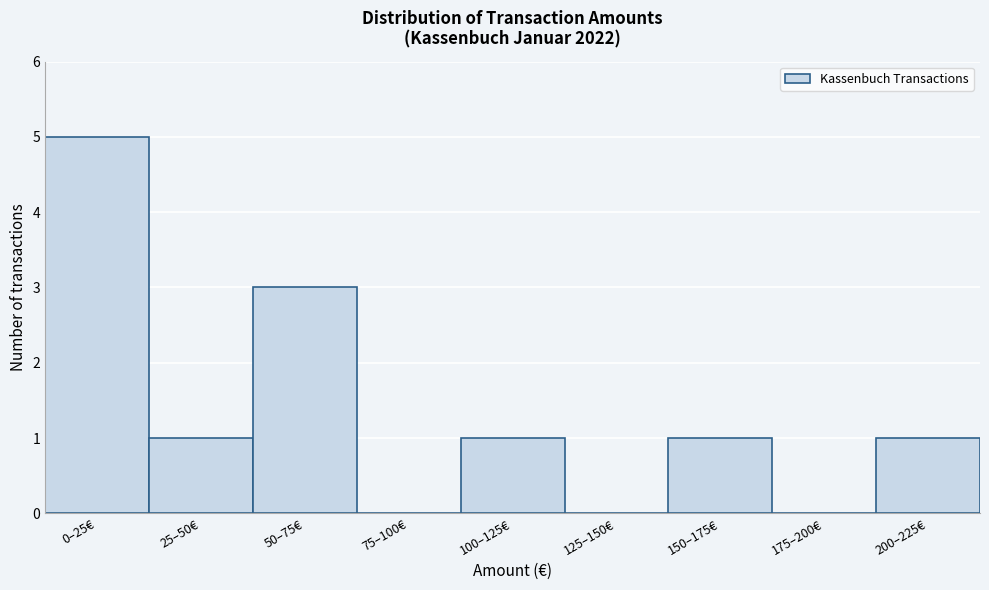

Reading left to right, extract all data points from this chart.

0–25€=5	25–50€=1	50–75€=3	75–100€=0	100–125€=1	125–150€=0	150–175€=1	175–200€=0	200–225€=1